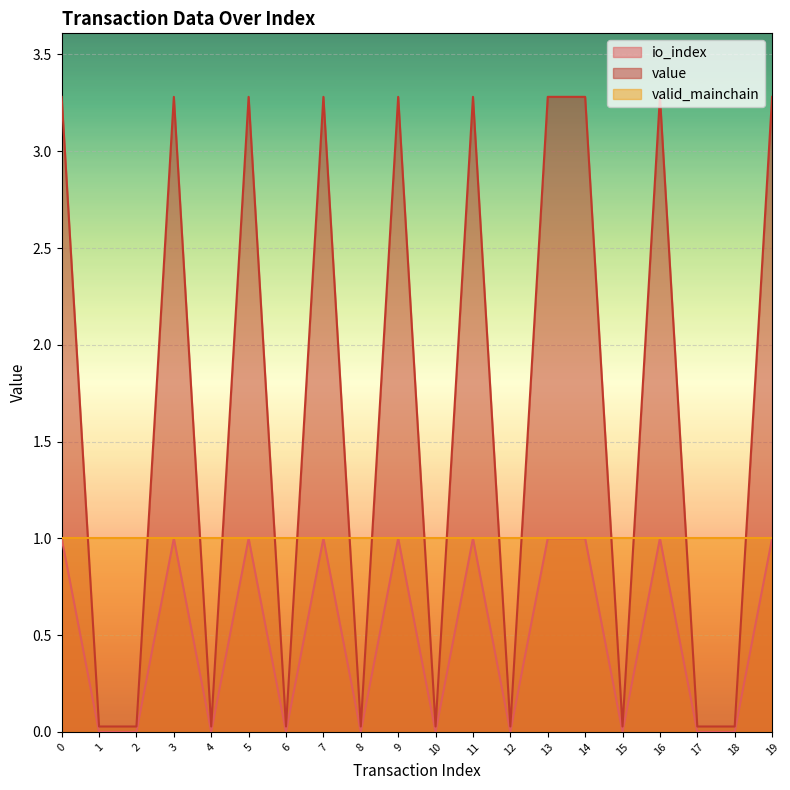

Rank the categories by value value from highest to lowest.

0, 3, 5, 7, 9, 11, 13, 14, 16, 19, 1, 2, 4, 6, 8, 10, 12, 15, 17, 18